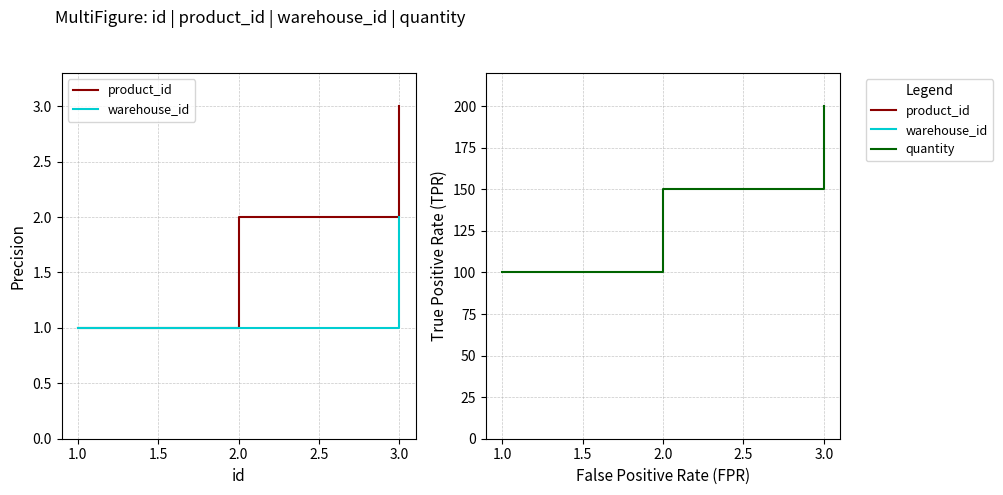

Which series has the largest range (max minus min)?

quantity